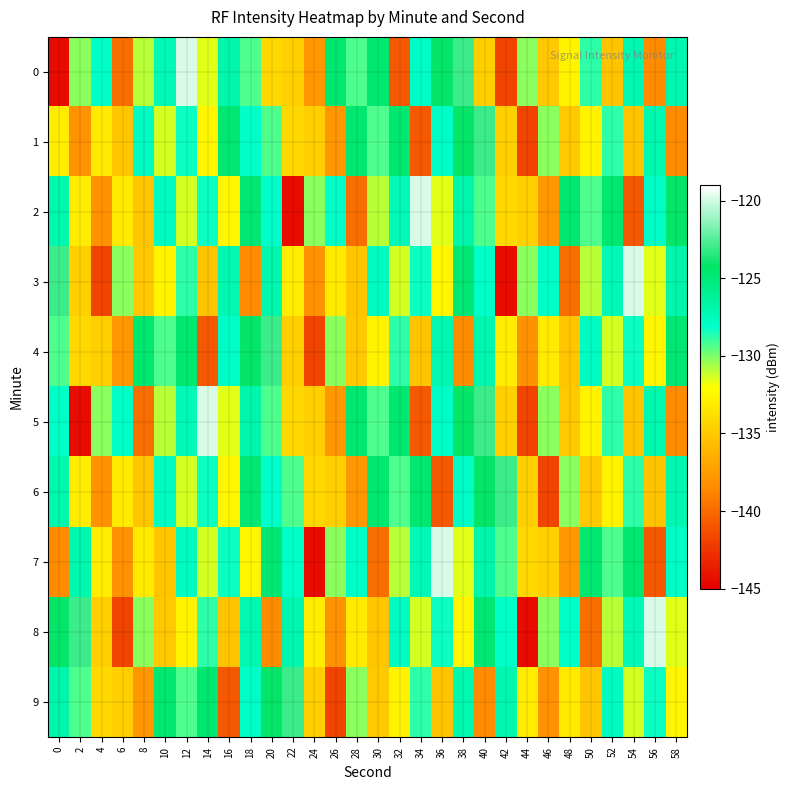

Which series changed the most between 48 and 58?

3